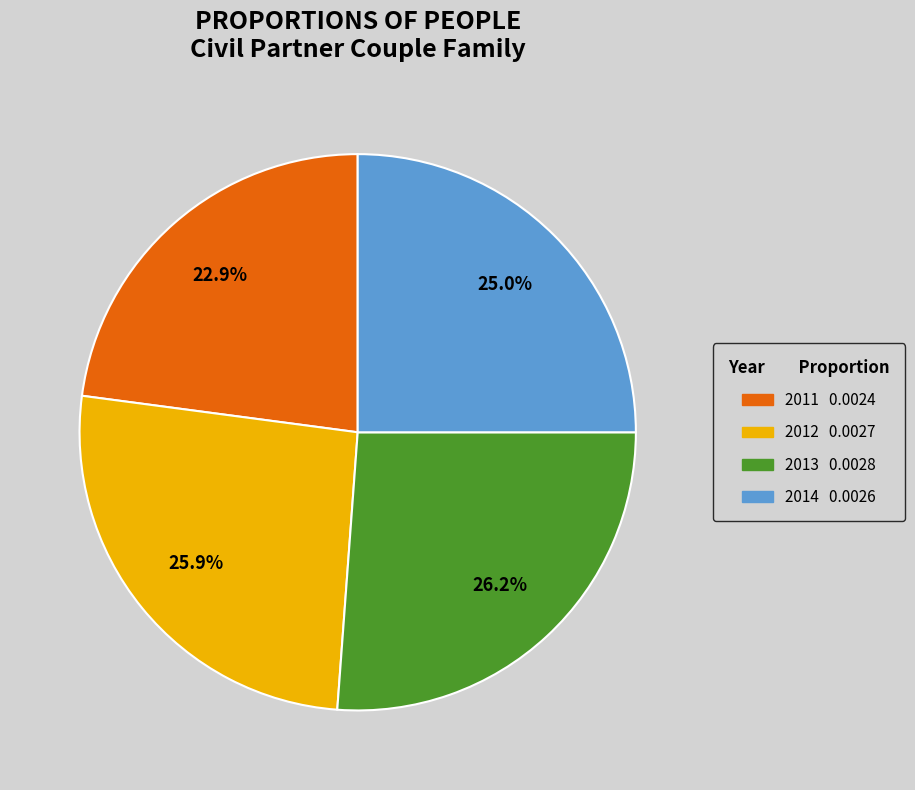

Do 2011 and 2013 together represent more than half of the pie?

No